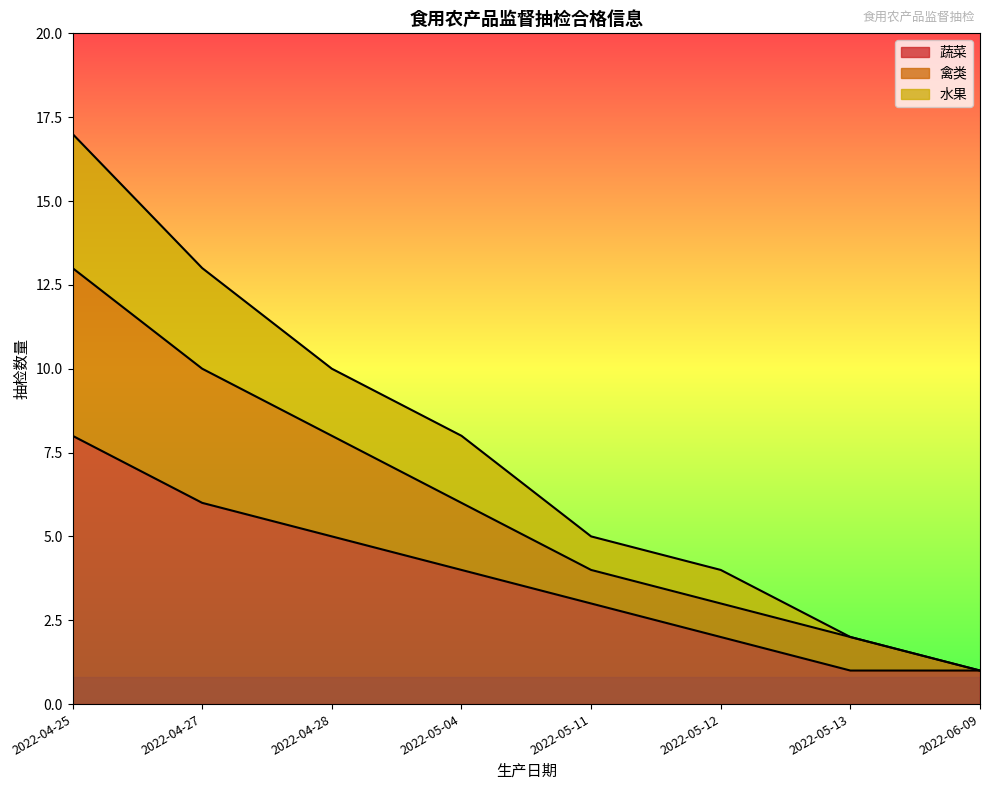

List the labels in order of 禽类 value, smallest first.

2022-06-09, 2022-05-13, 2022-05-12, 2022-05-11, 2022-05-04, 2022-04-28, 2022-04-27, 2022-04-25